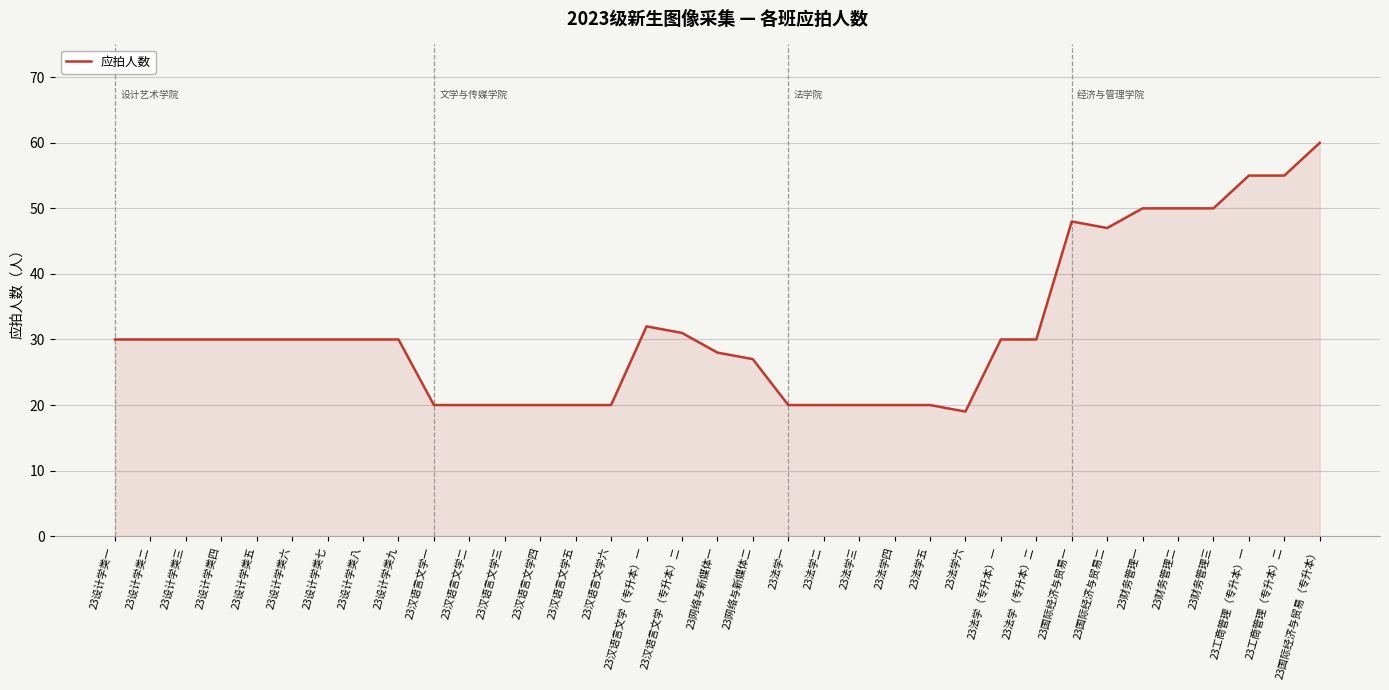

The value at 23工商管理（专升本）二 is 76. True or false?

False